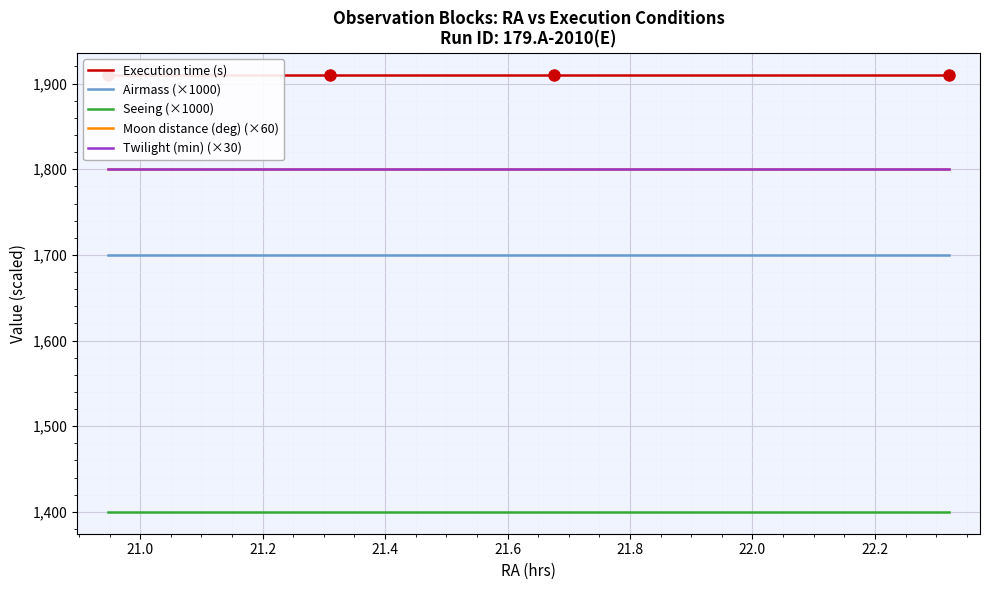

How many data points does each series have?

20